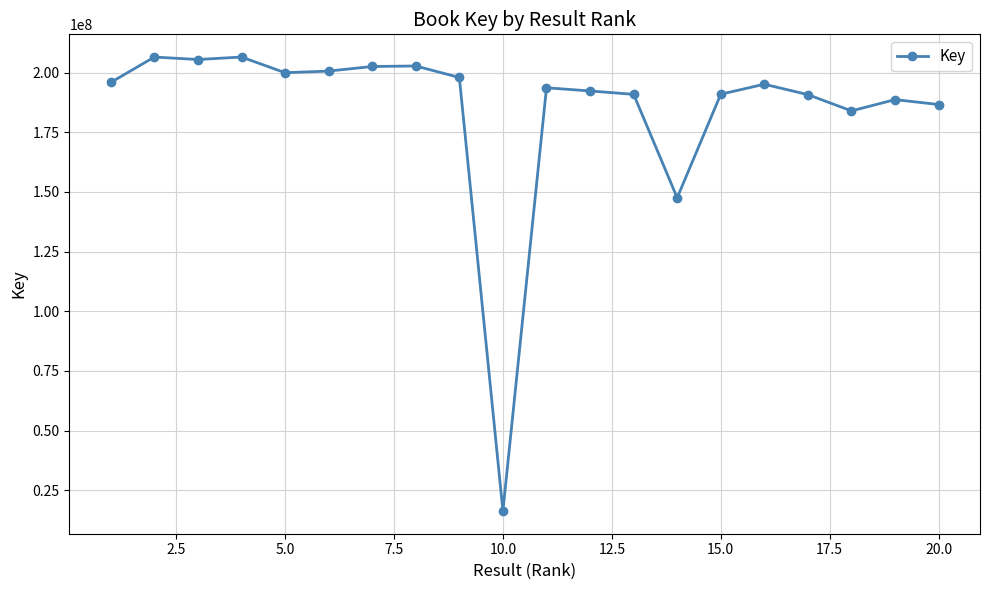

How many data points are less than 195106467?

10